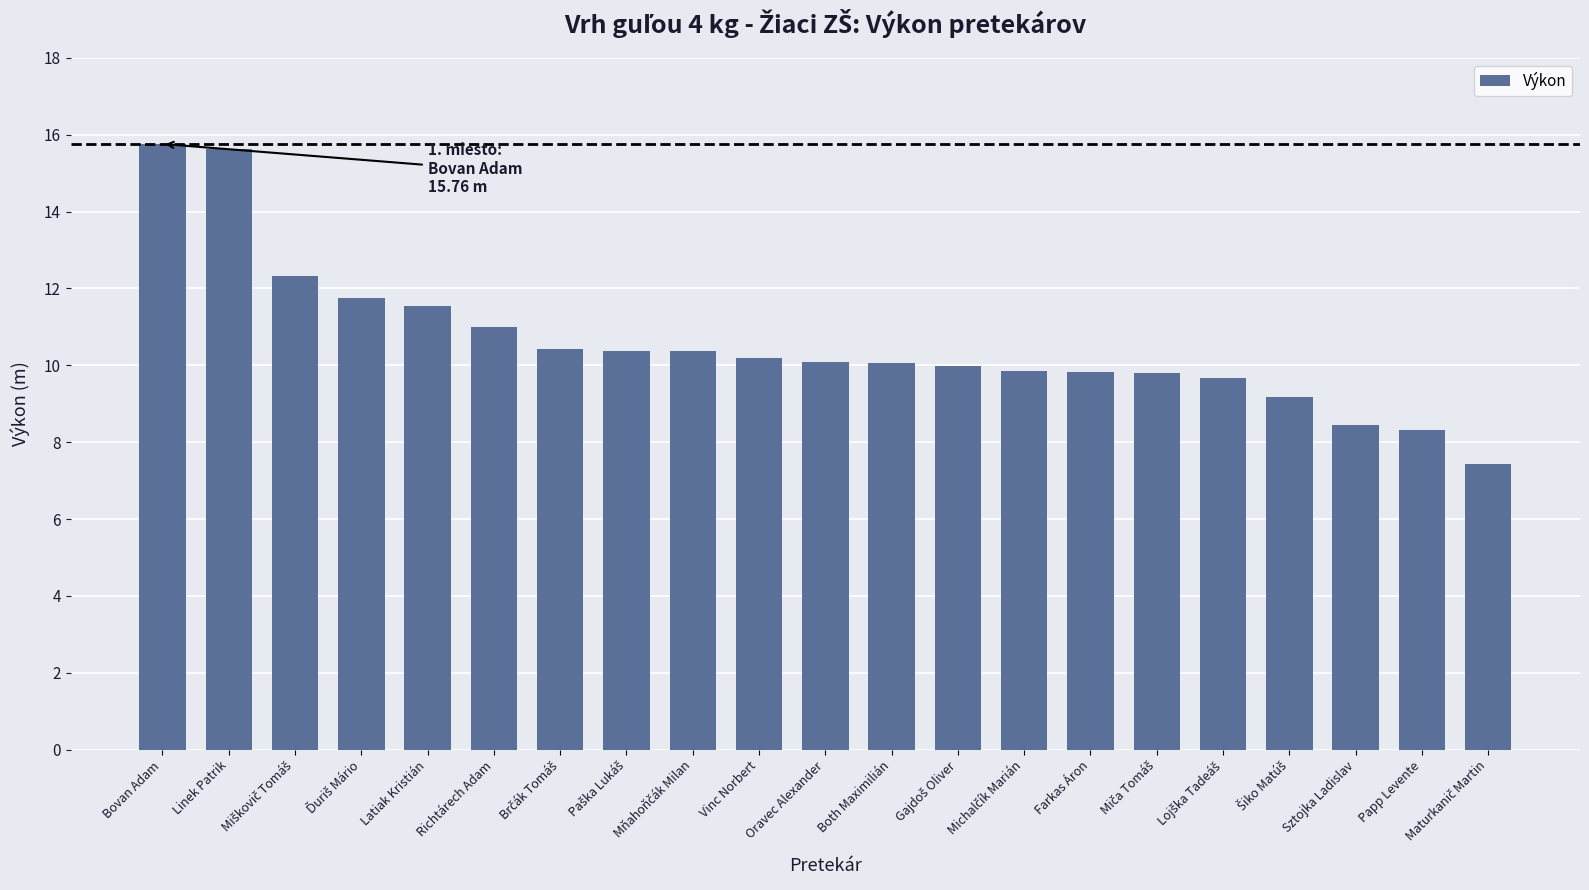

Count the number of data series in this chart.

1